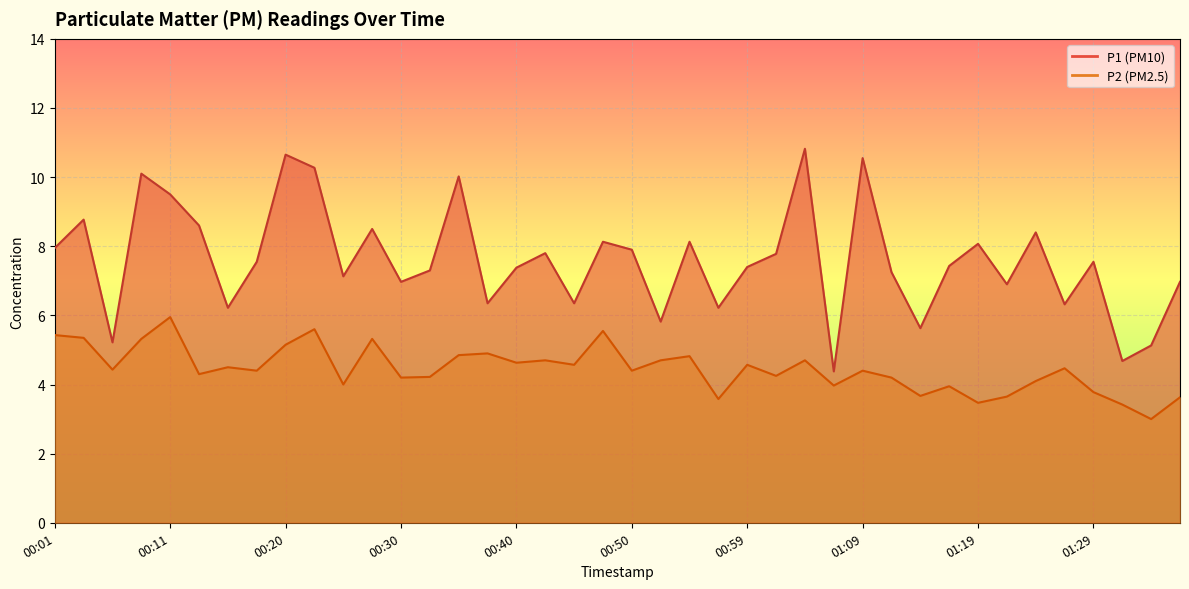

How many lines are shown in the chart?

2